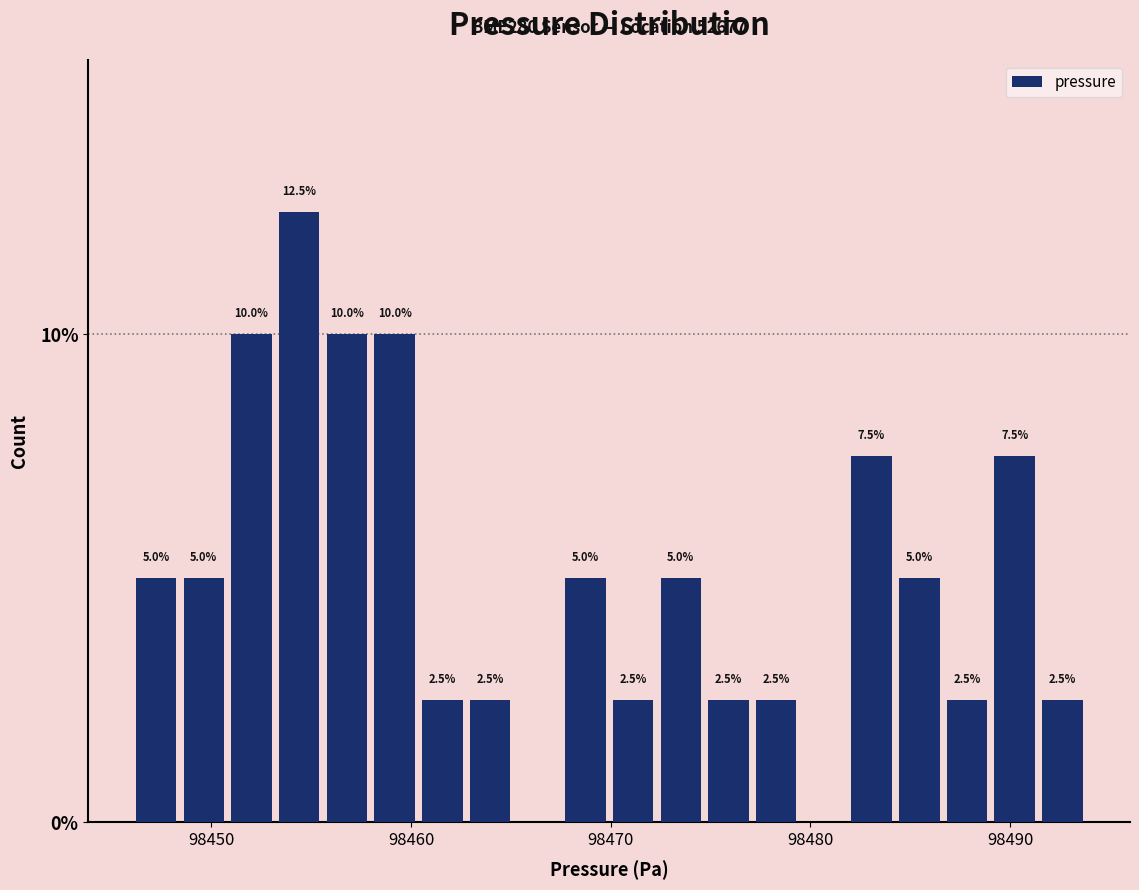

Read against the x-axis, roughly where is the centre of the tallest bar?

98454